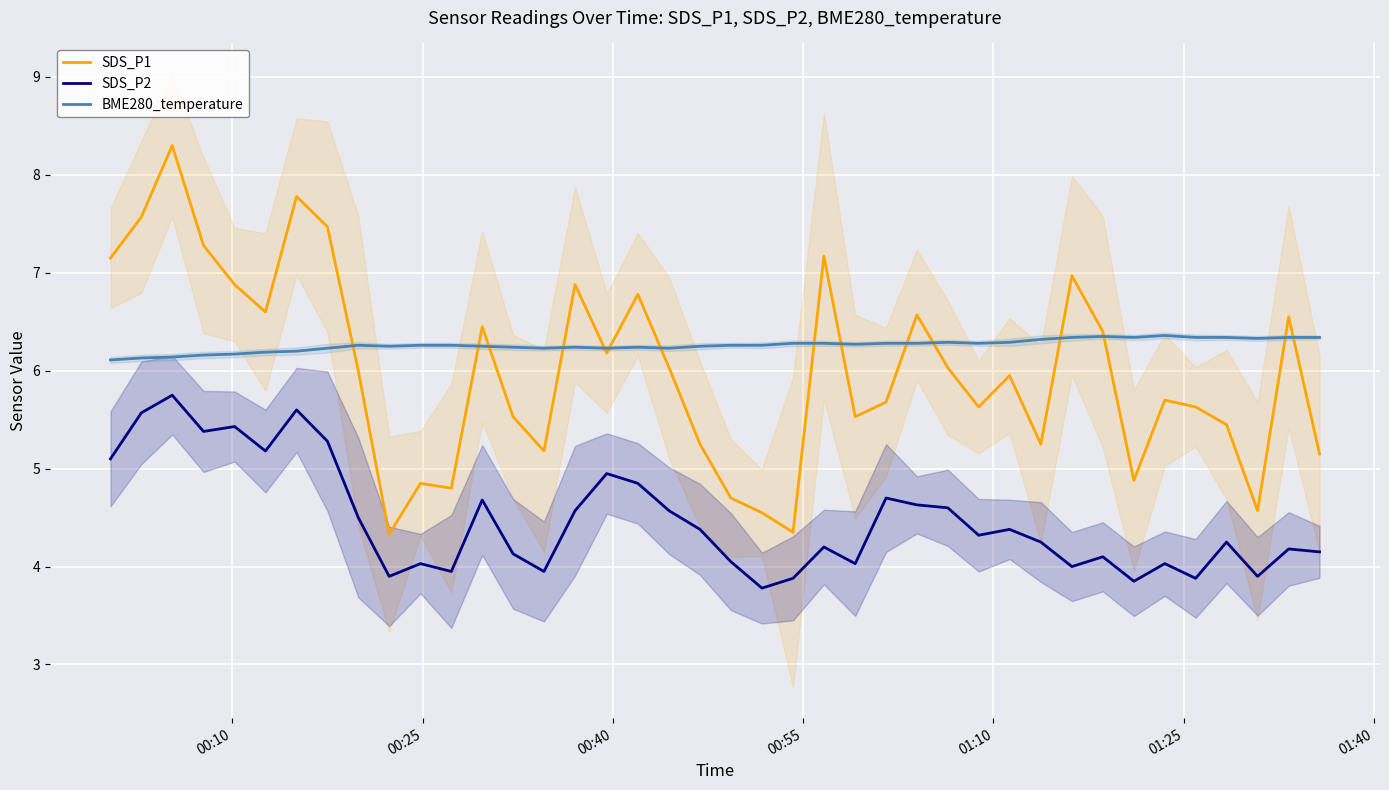

True or false: SDS_P1 and SDS_P2 intersect in this chart.

False